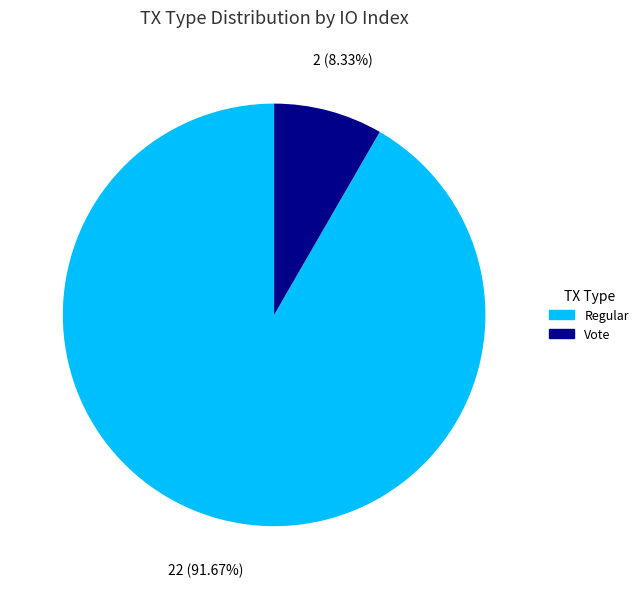

How many slices are in this pie chart?

2